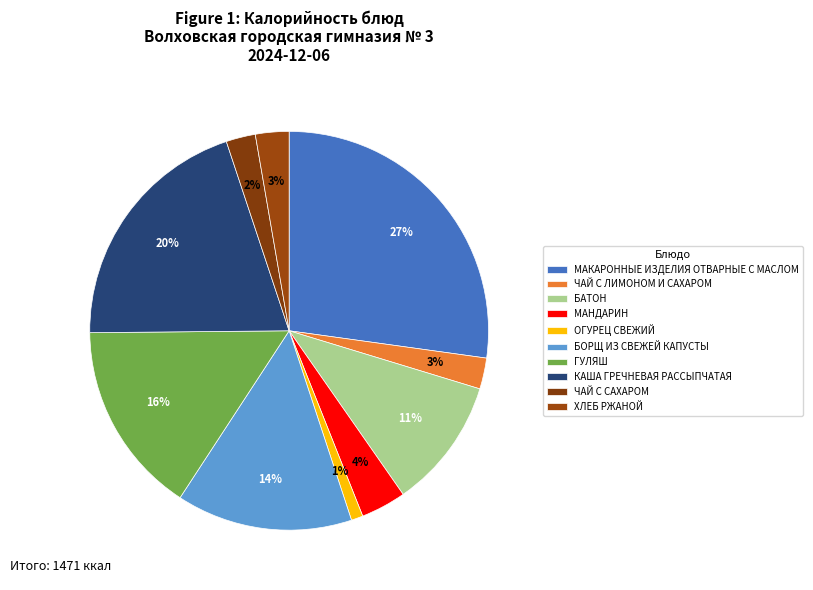

What is the change in value from БОРЩ ИЗ СВЕЖЕЙ КАПУСТЫ to ЧАЙ С САХАРОМ?

-175